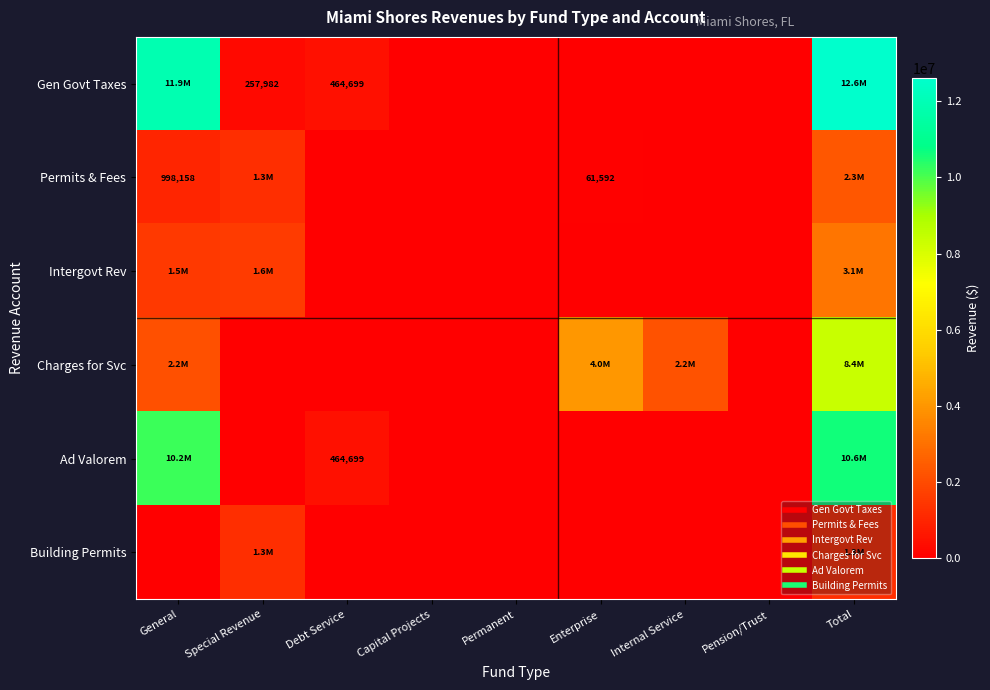

Rank the series at Debt Service from highest to lowest value.

Gen Govt Taxes, Ad Valorem, Permits & Fees, Intergovt Rev, Charges for Svc, Building Permits